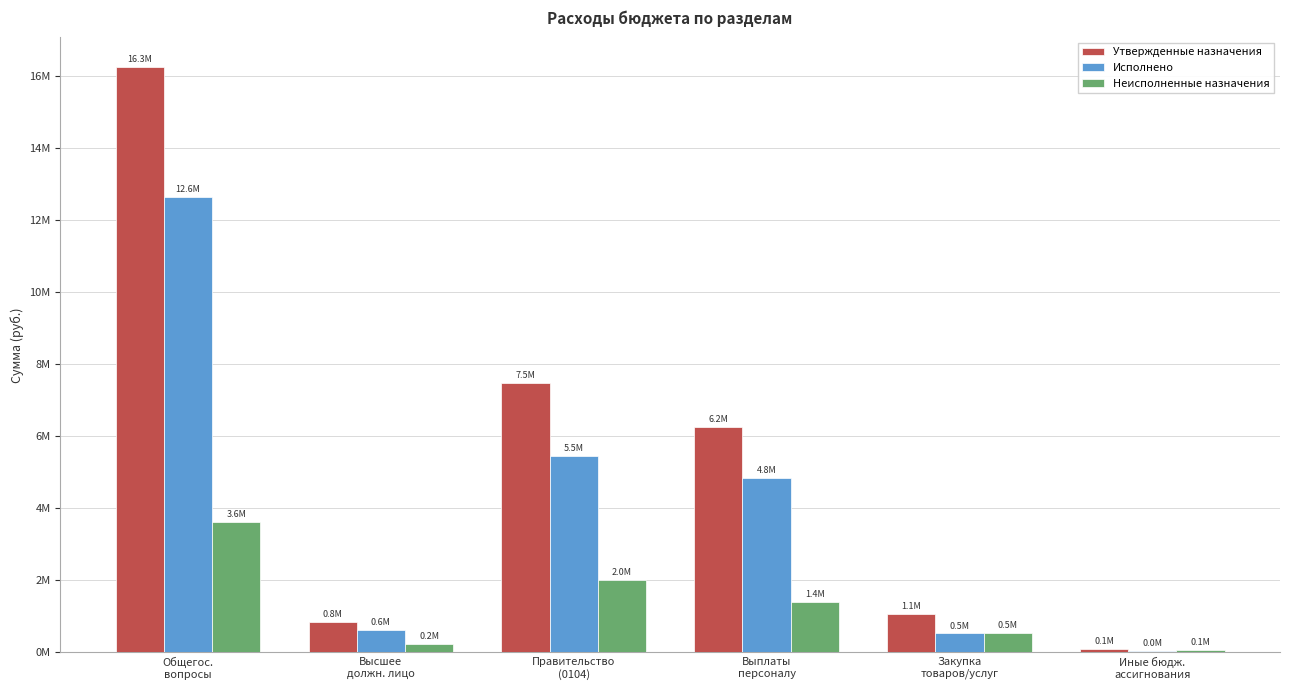

What is the label of the 5th bar from the right?

Высшее
должн. лицо